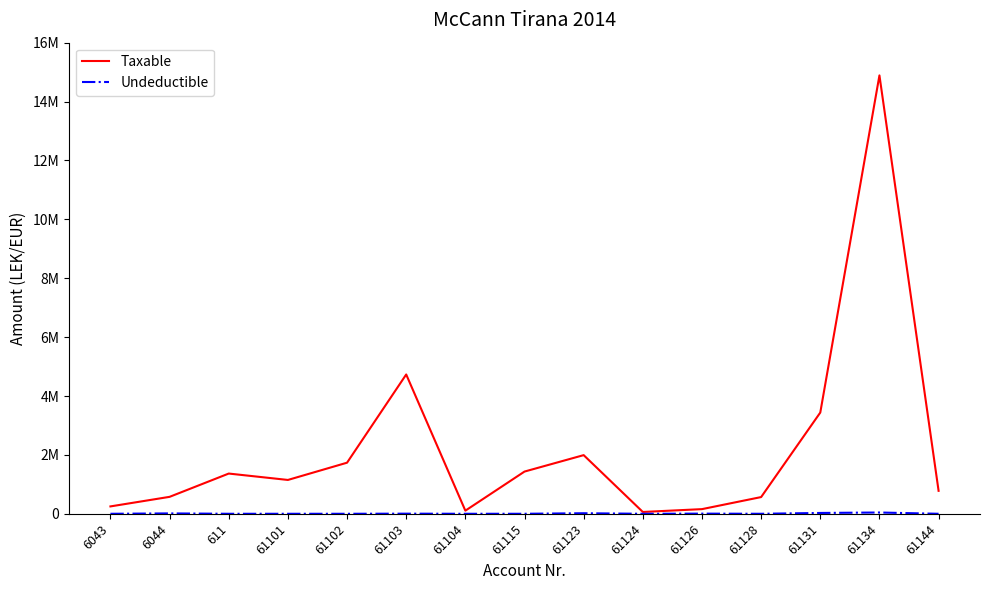

At 6044, list the series in order from largest to smallest.

Taxable, Undeductible